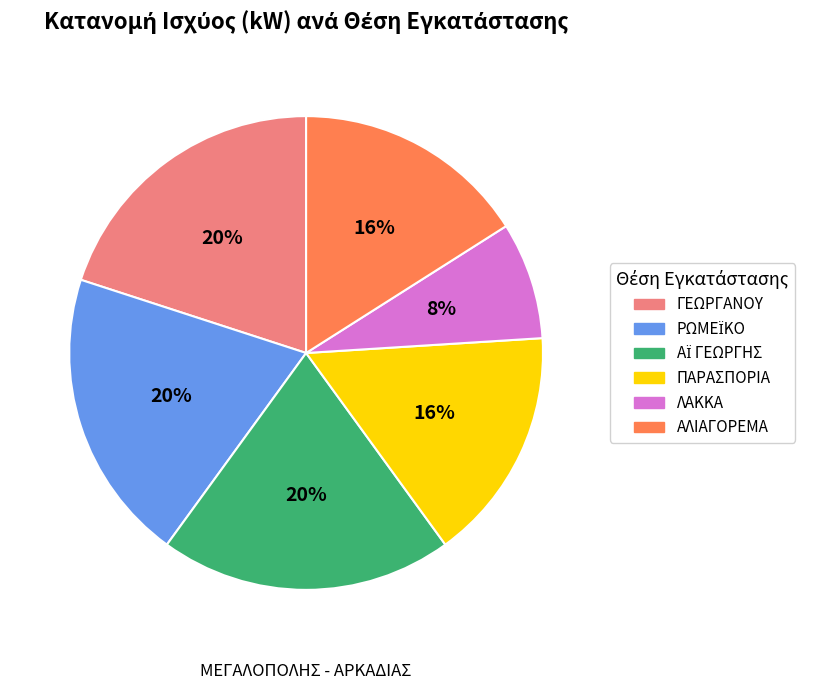

What is the smallest slice in the pie chart?

ΛΑΚΚΑ